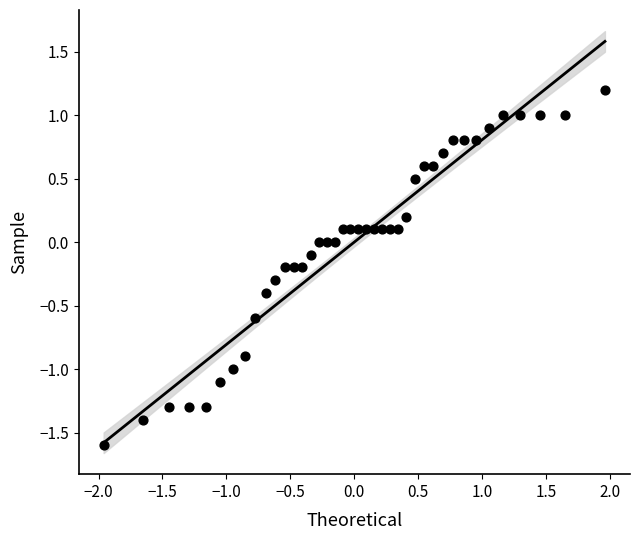

What is the range of Y values (max minus min)?

2.8